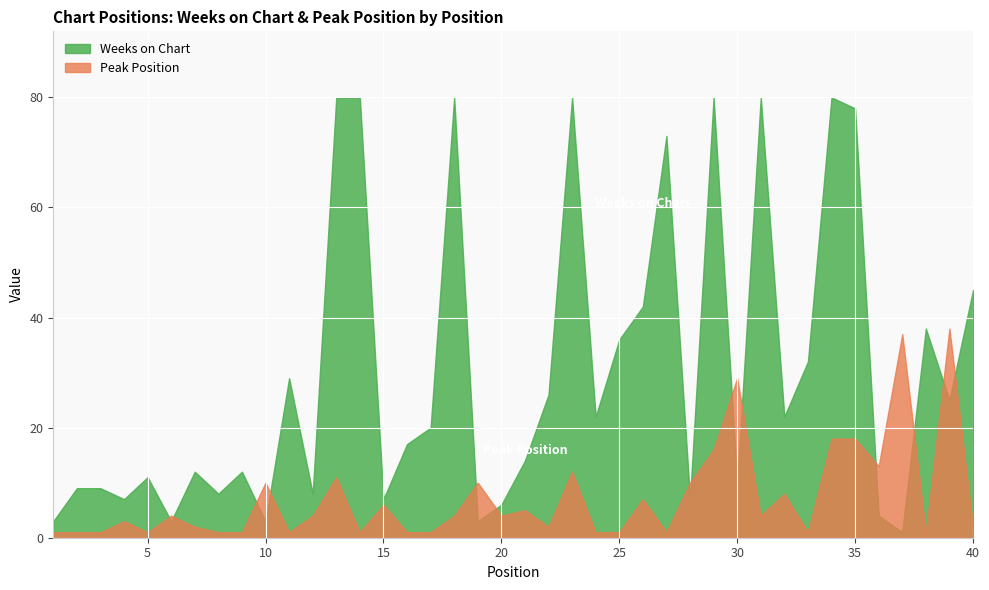

What are all the series names shown in the legend?

Weeks on Chart, Peak Position